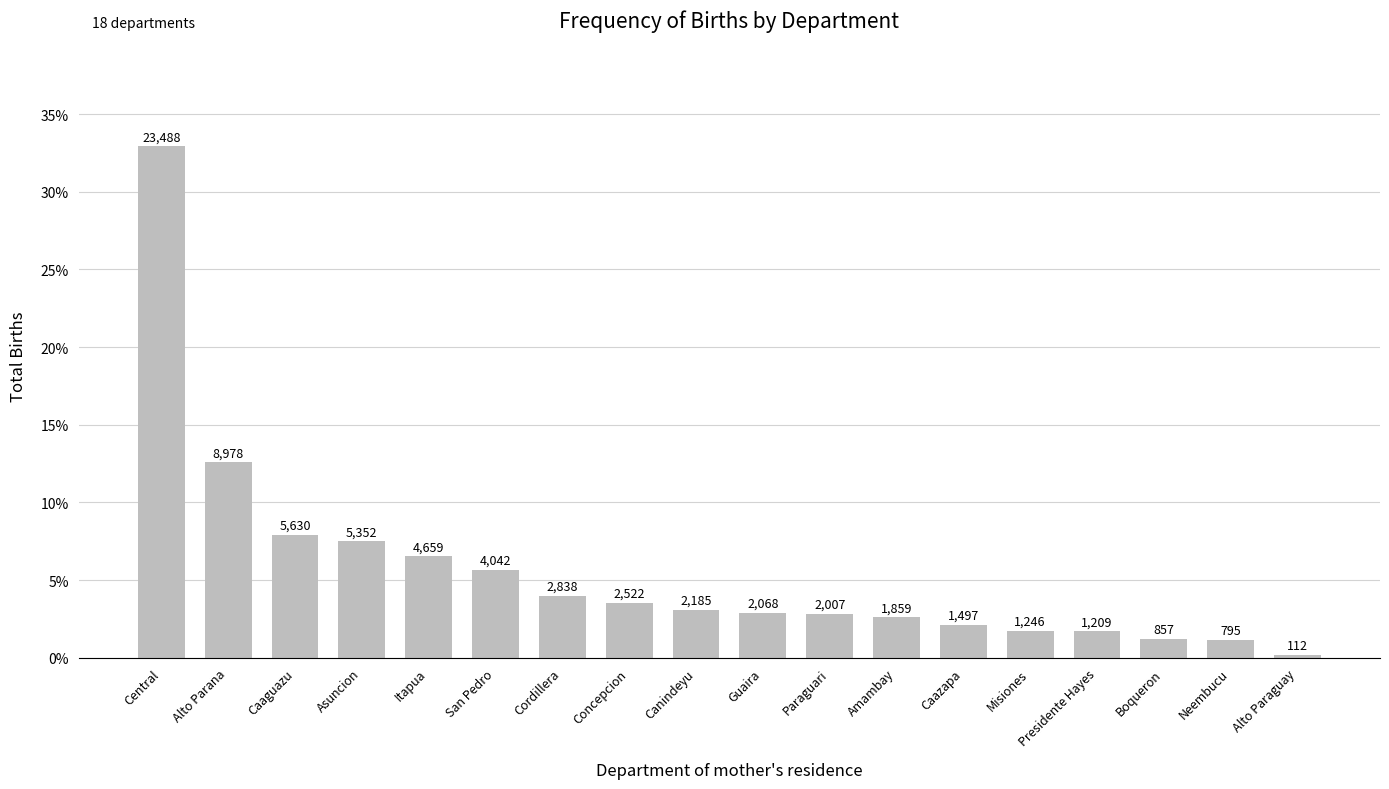

What is the average value?

0.1